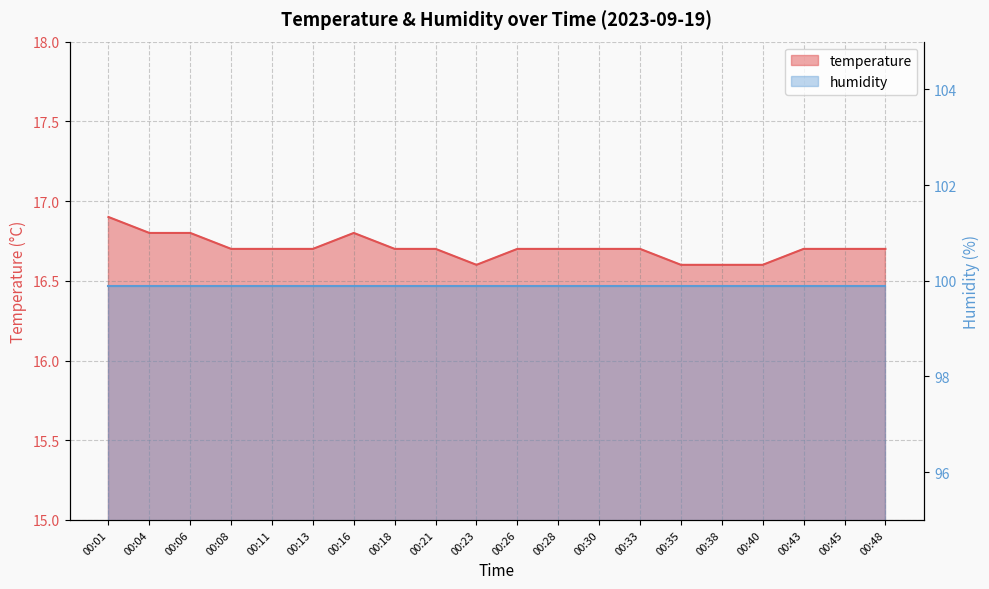

List the labels in order of value, largest first.

00:01, 00:04, 00:06, 00:16, 00:08, 00:11, 00:13, 00:18, 00:21, 00:26, 00:28, 00:30, 00:33, 00:43, 00:45, 00:48, 00:23, 00:35, 00:38, 00:40